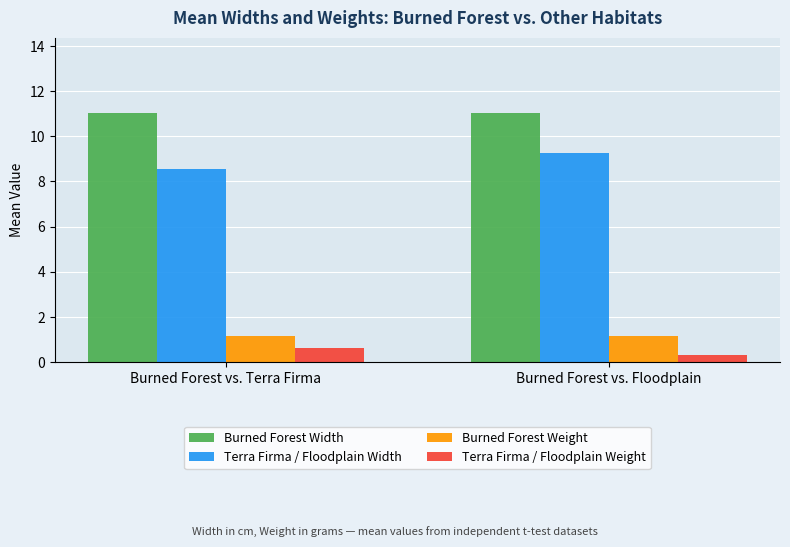

What is the difference between the highest and lowest values at Burned Forest vs. Terra Firma?

10.4